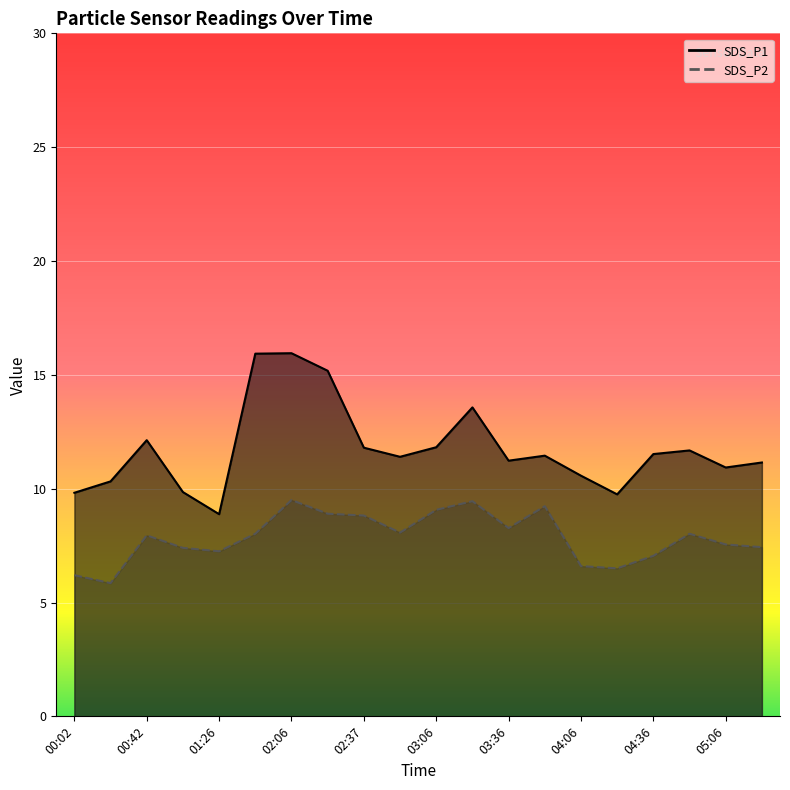

True or false: SDS_P1 has a value of 26.8 at 01:51.

False